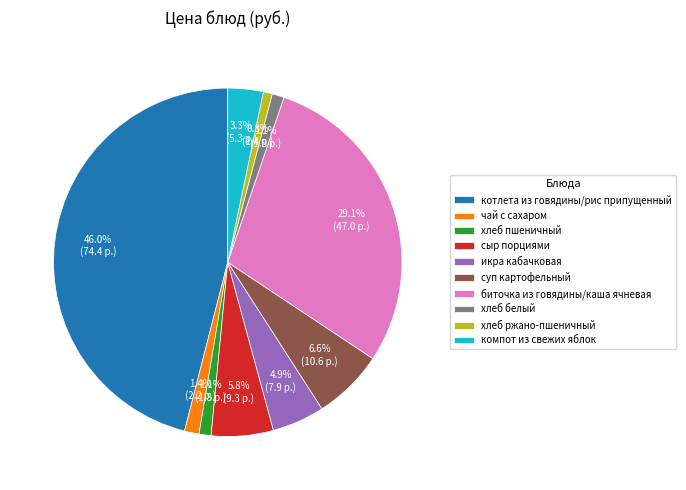

Is чай с сахаром the majority of the pie?

No